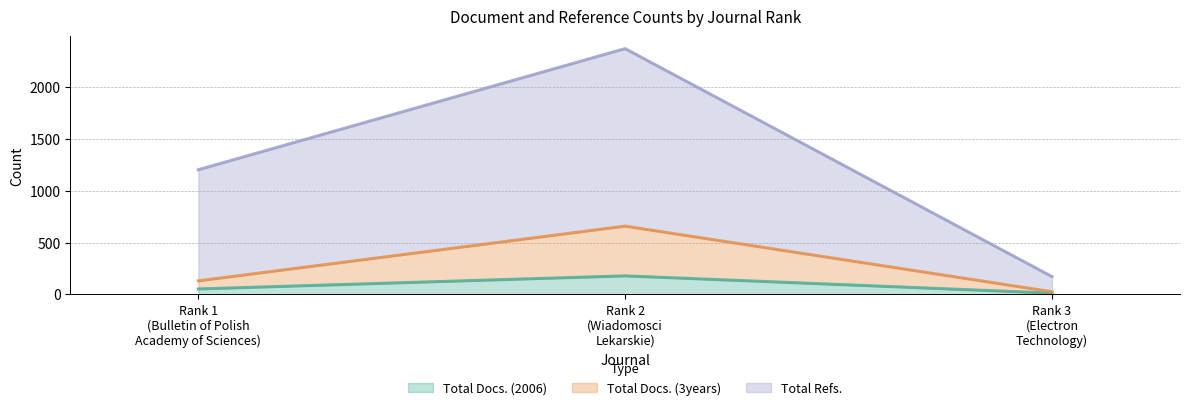

What is the value of the Total Refs. point at the 1st from the left?

1201